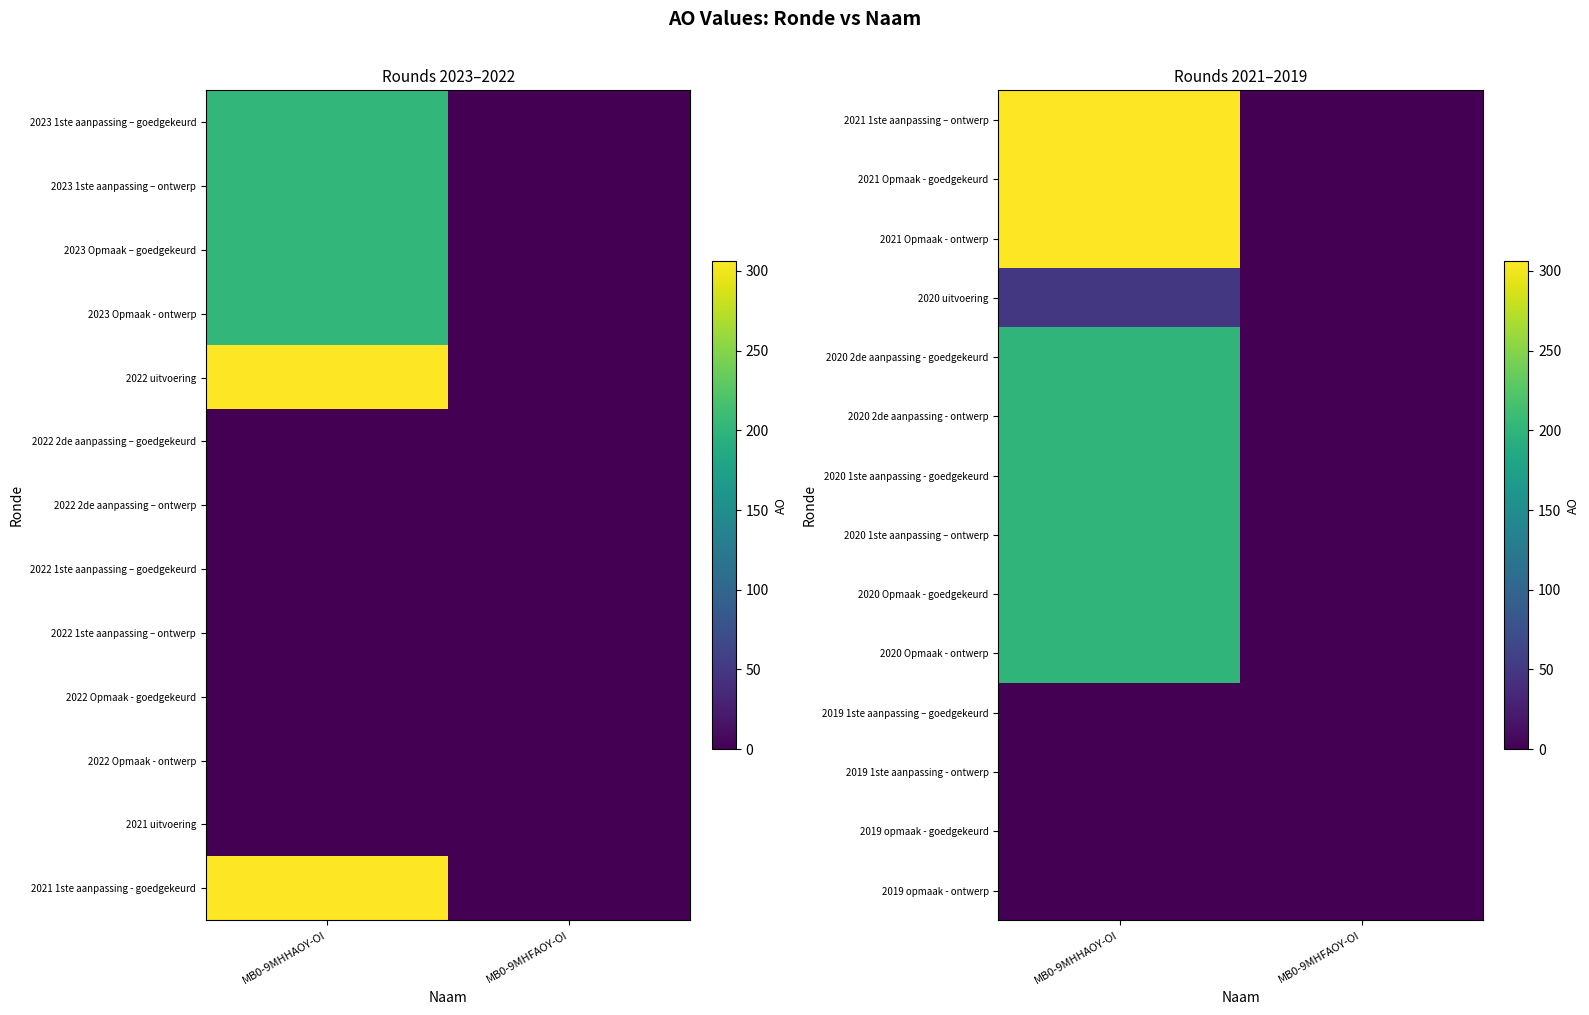

At which category does the chart reach its peak across all series?

MB0-9MHHAOY-OI